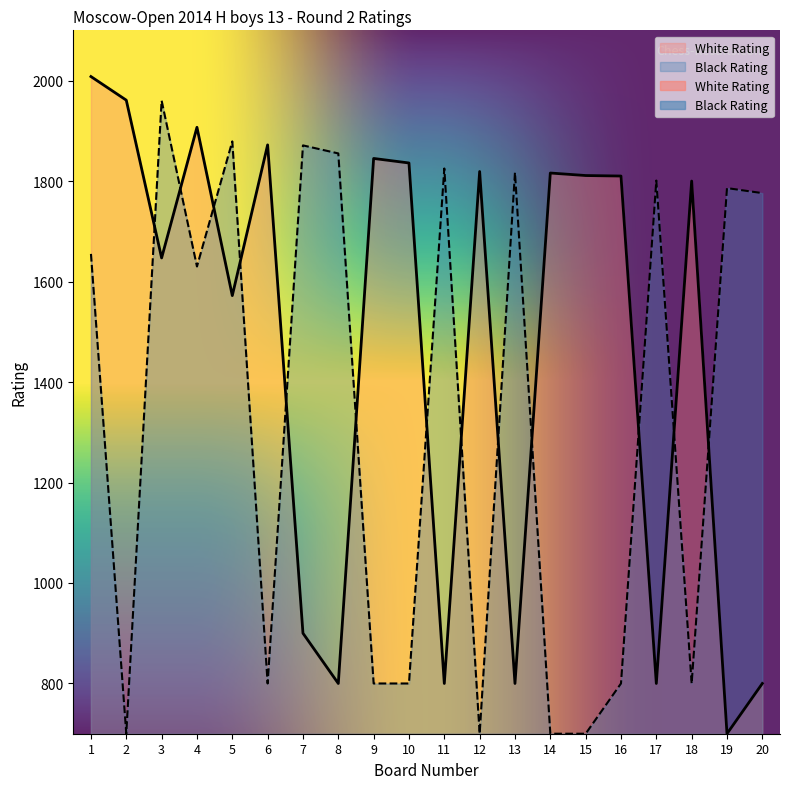

List the series in order of their peak value, highest first.

White Rating, Black Rating